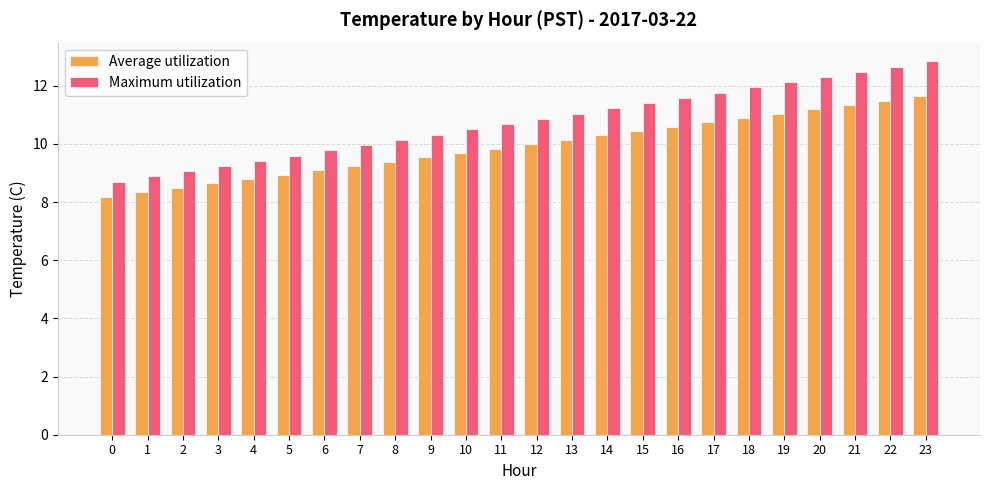

At 2, list the series in order from smallest to largest.

Average utilization, Maximum utilization